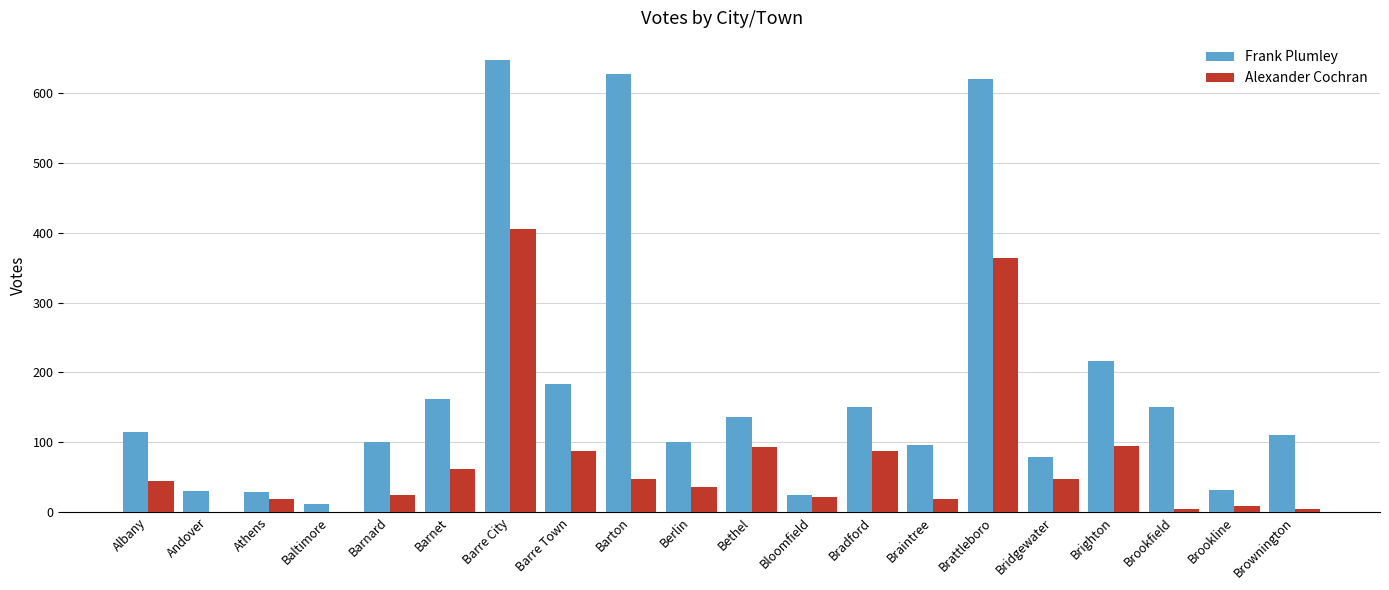

How many groups of bars are there?

20